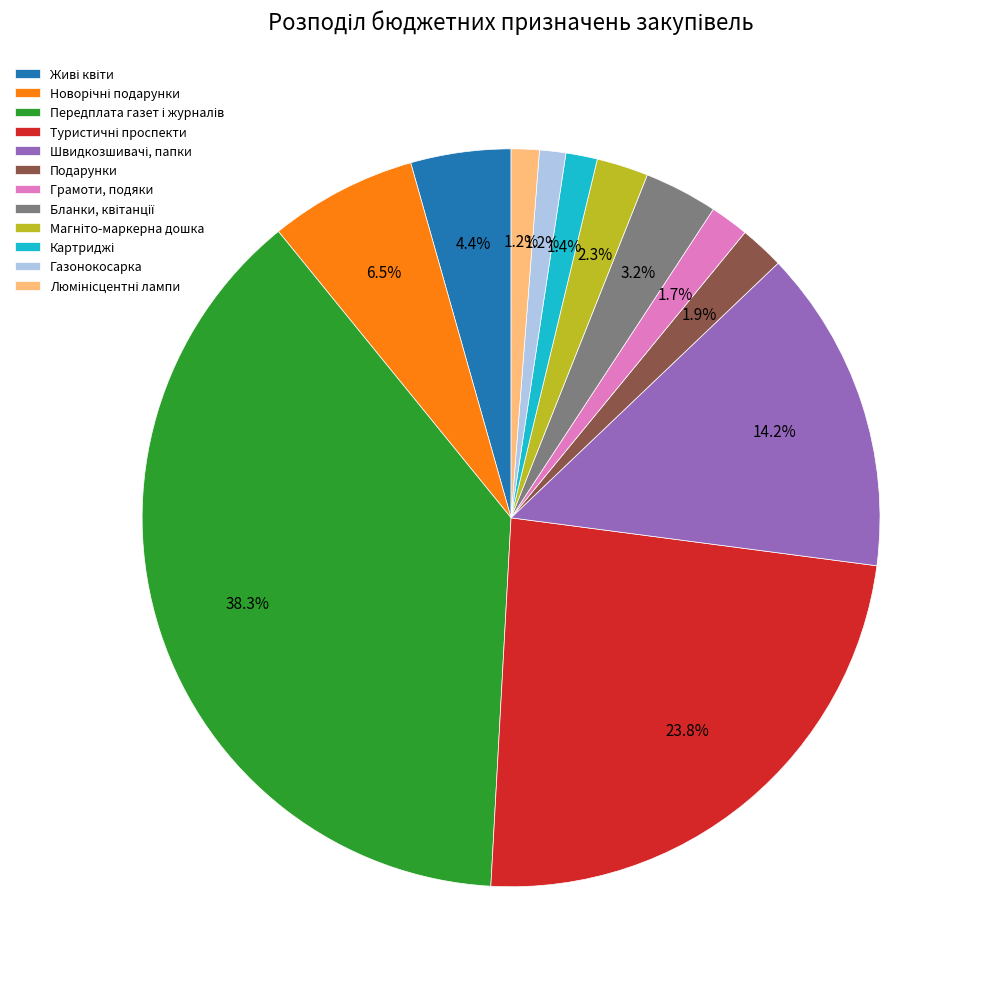

Which has a higher value, Грамоти, подяки or Газонокосарка?

Грамоти, подяки